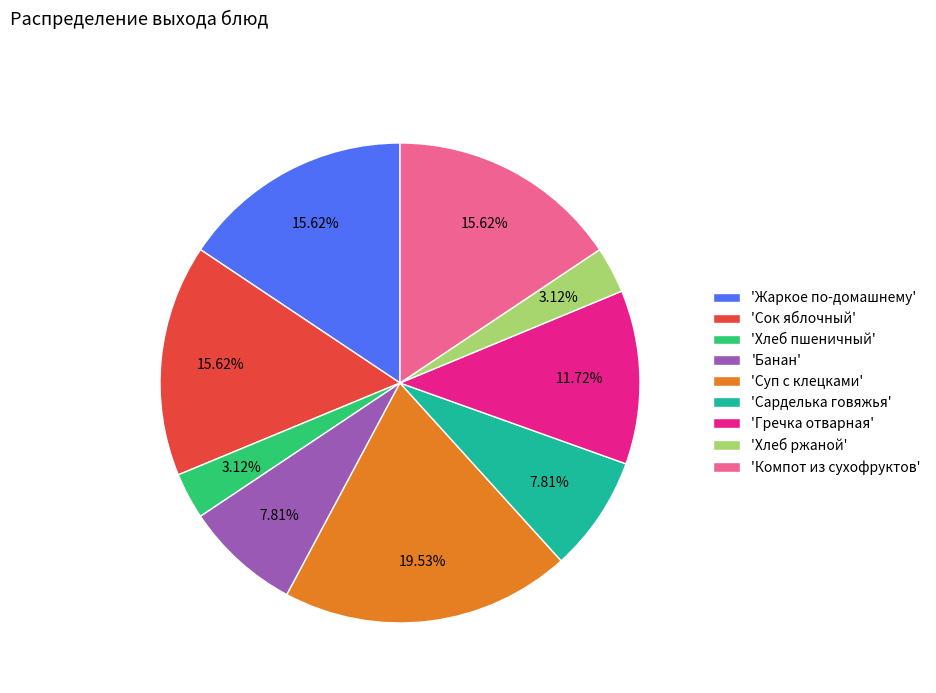

Which slice is the largest?

'Суп с клецками'